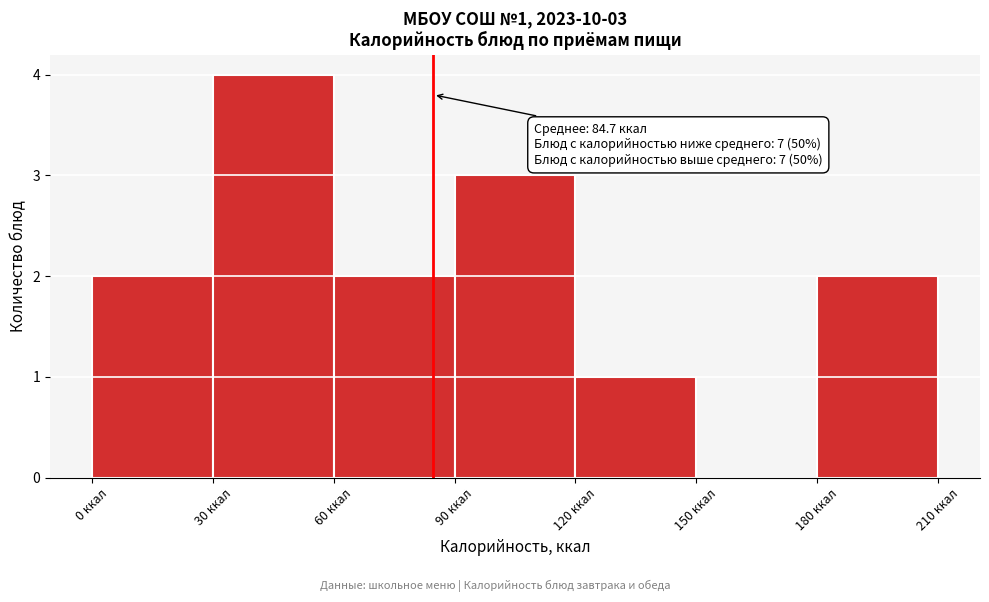

Over which range of the x-axis is the bar tallest?

30 to 60